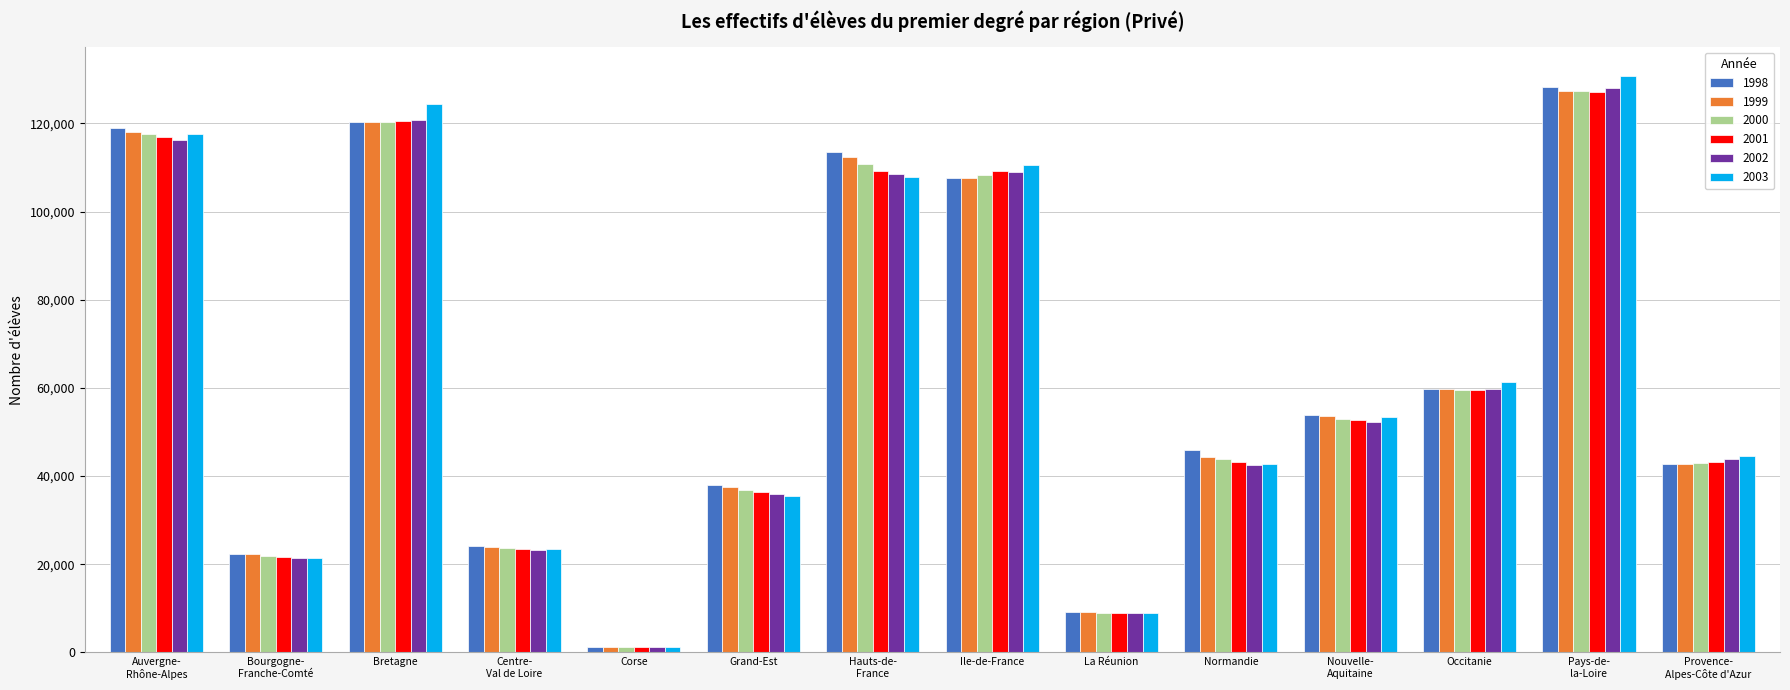

At which category does the chart reach its minimum across all series?

Corse